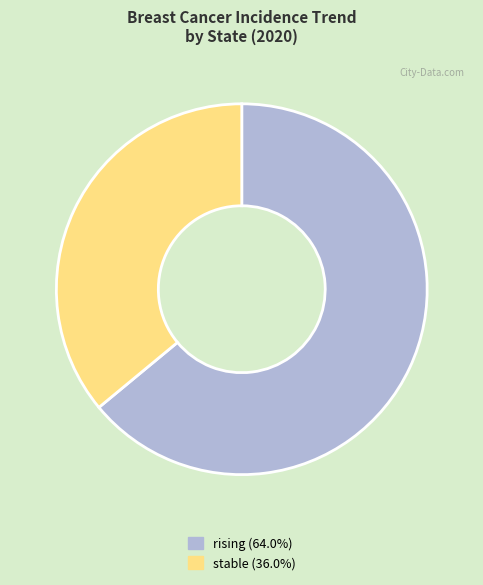

Approximately how many times larger is the value at stable compared to rising?

0.6